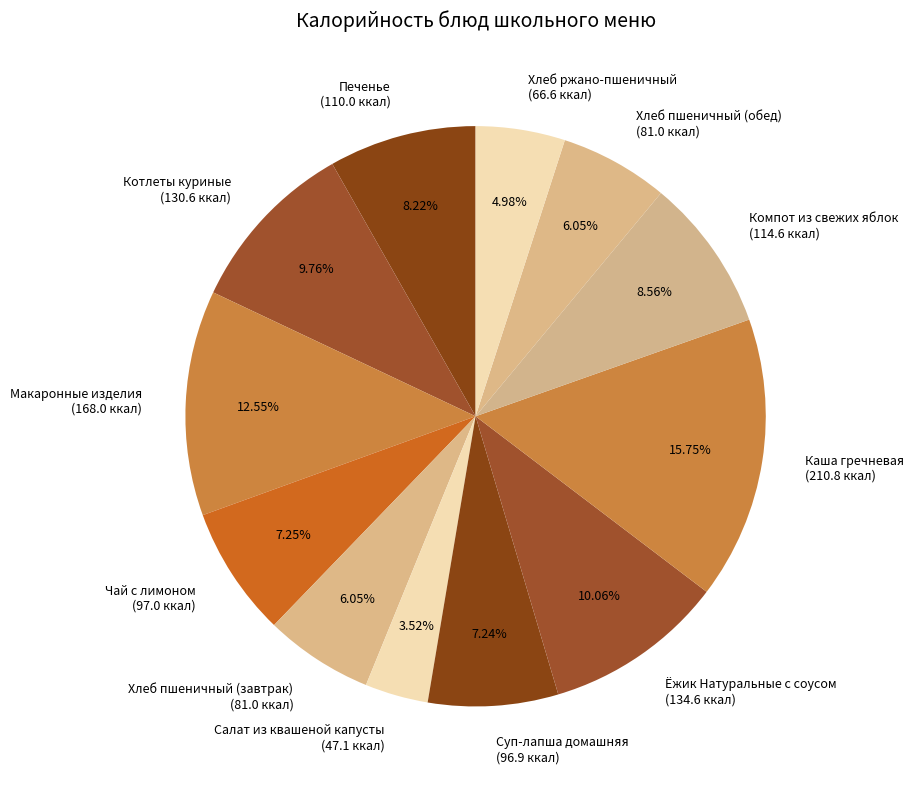

To the nearest percent, what percentage of the pie is Хлеб пшеничный (обед)?

6%